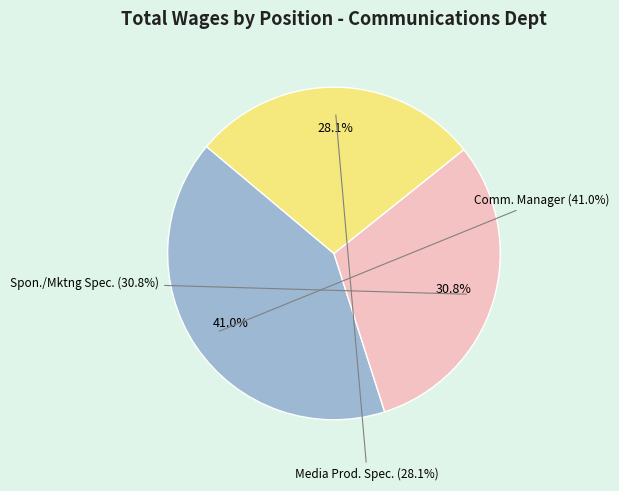

To the nearest percent, what is the difference between the largest and smallest slice percentages?

13%